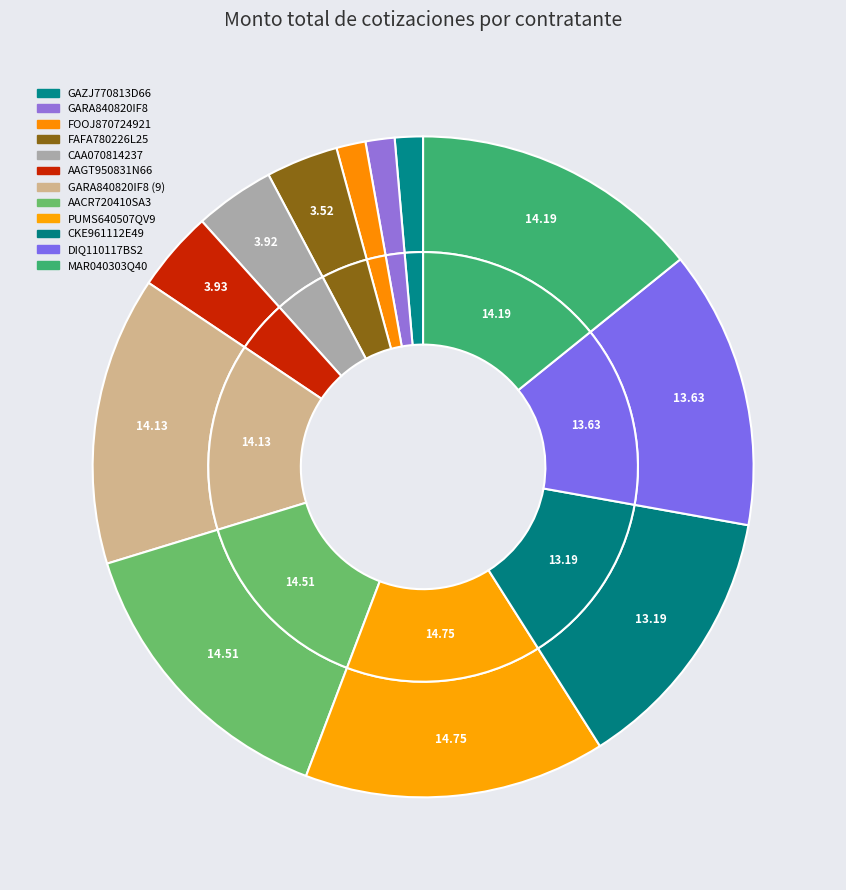

To the nearest percent, what percentage of the pie is CAA070814237?

4%